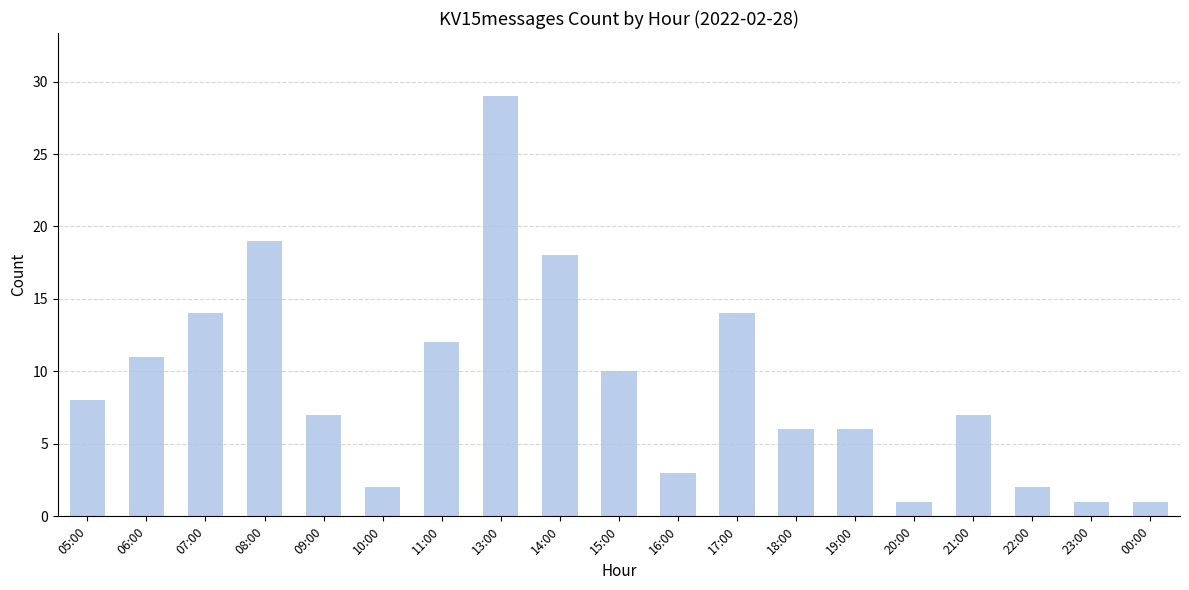

How many bars are there in total?

19